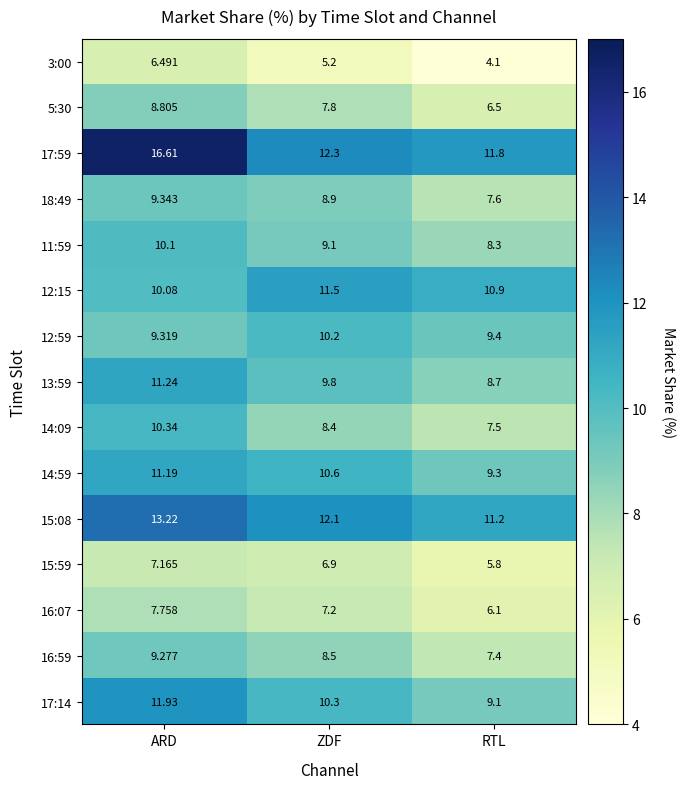

At which label is 3:00 closest to 5?

ZDF